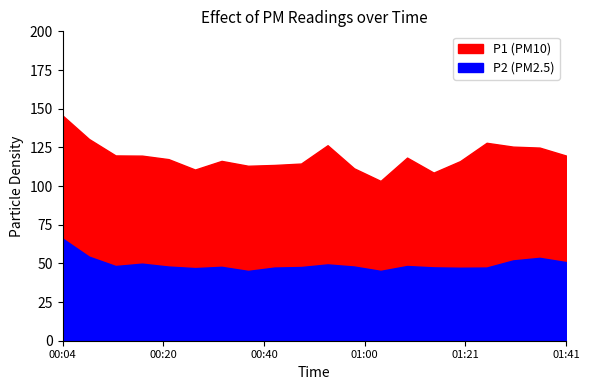

List the series in order of their peak value, highest first.

P1, P2